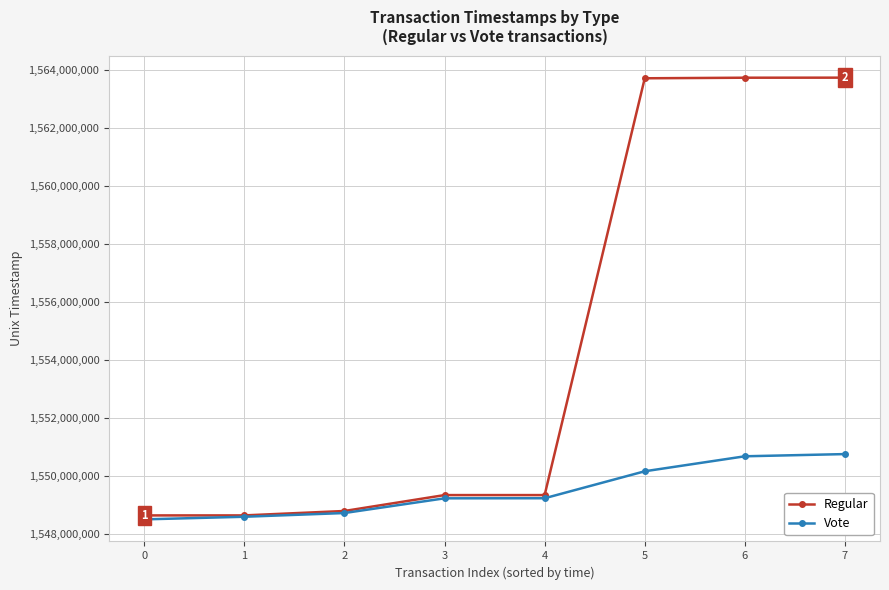

What is the minimum value for Vote?

1548509756